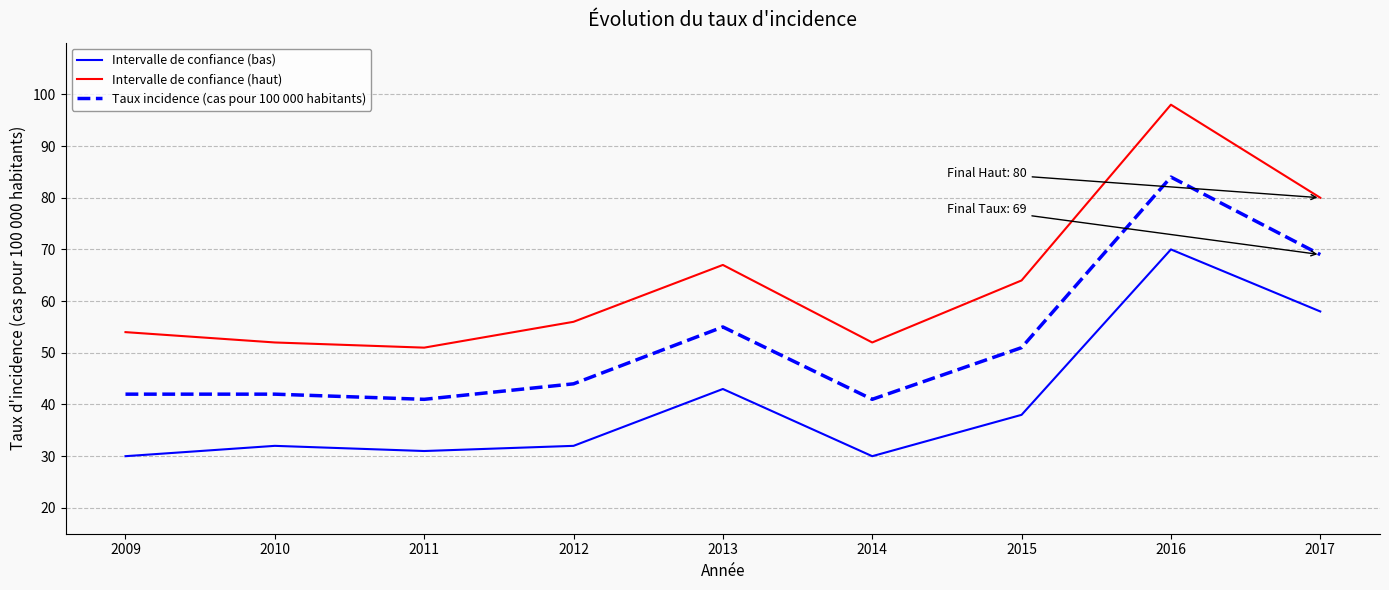

What is the minimum value shown in the chart?

30